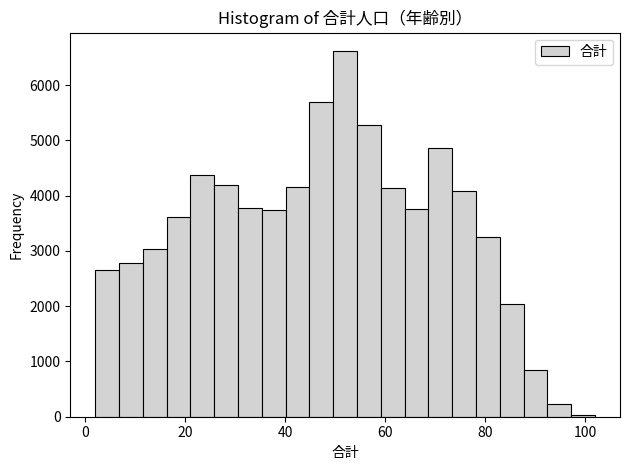

Around what value on the x-axis is the tallest bar? Give the approximate position of its centre, as read against the axis.

52